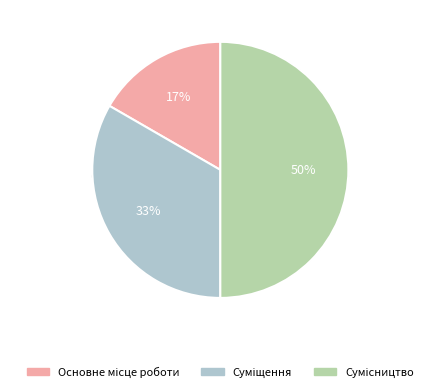

Is the sum of Суміщення and Основне місце роботи greater than half?

No